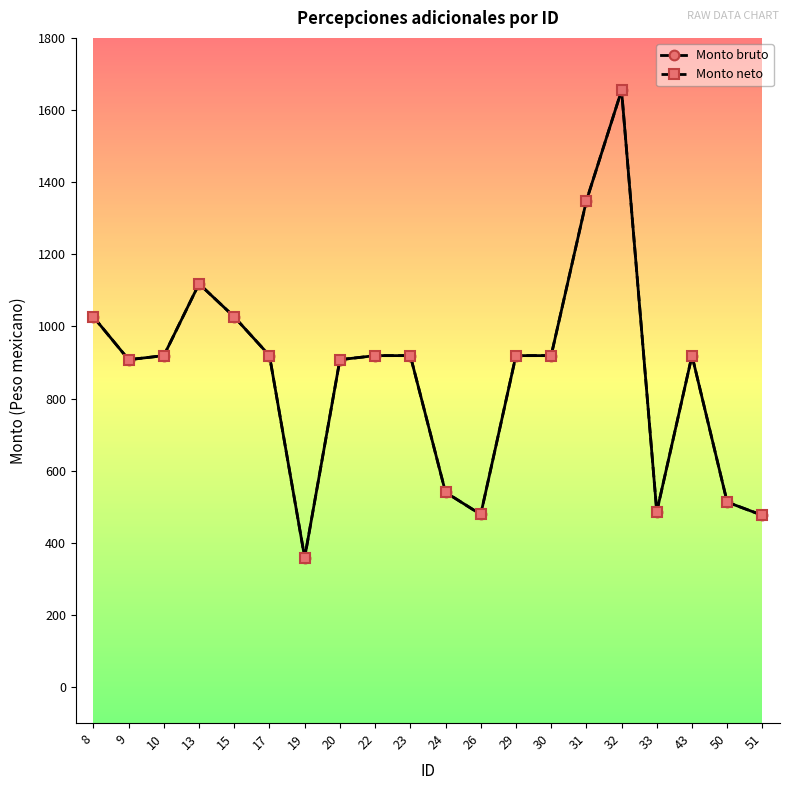

Does the chart have visible grid lines?

No